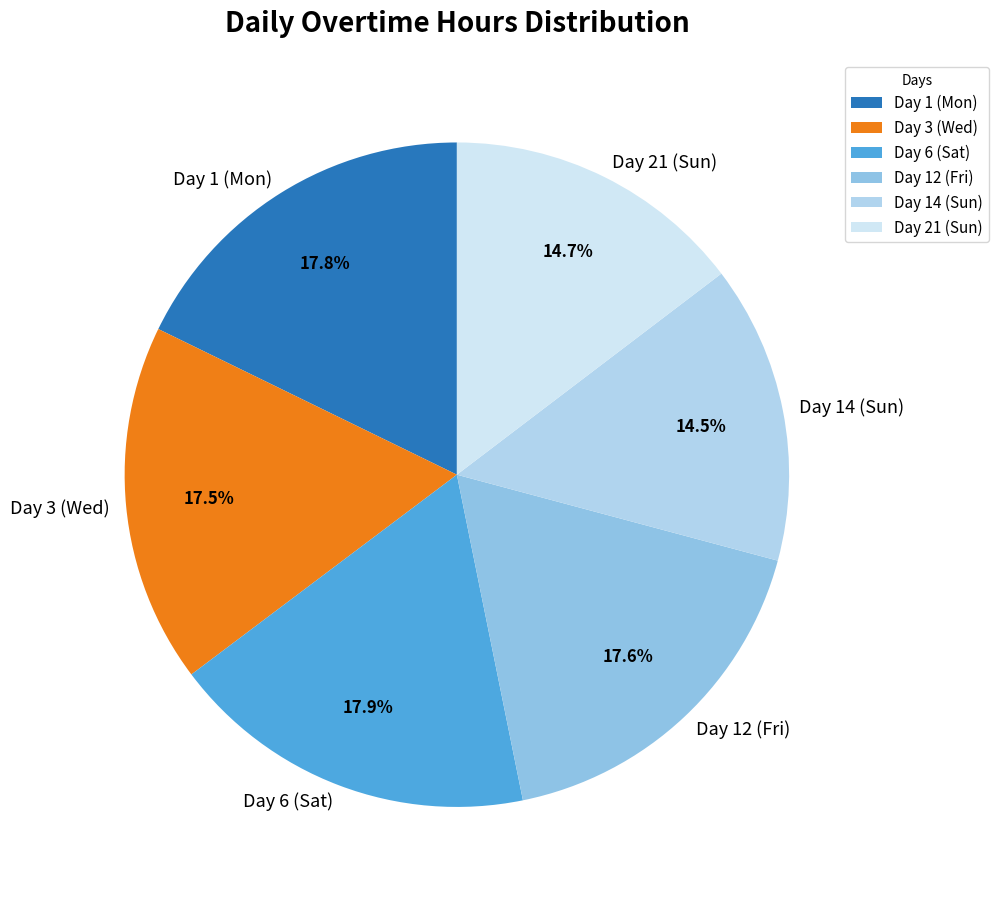

Approximately how many times larger is the value at Day 14 (Sun) compared to Day 12 (Fri)?

0.8